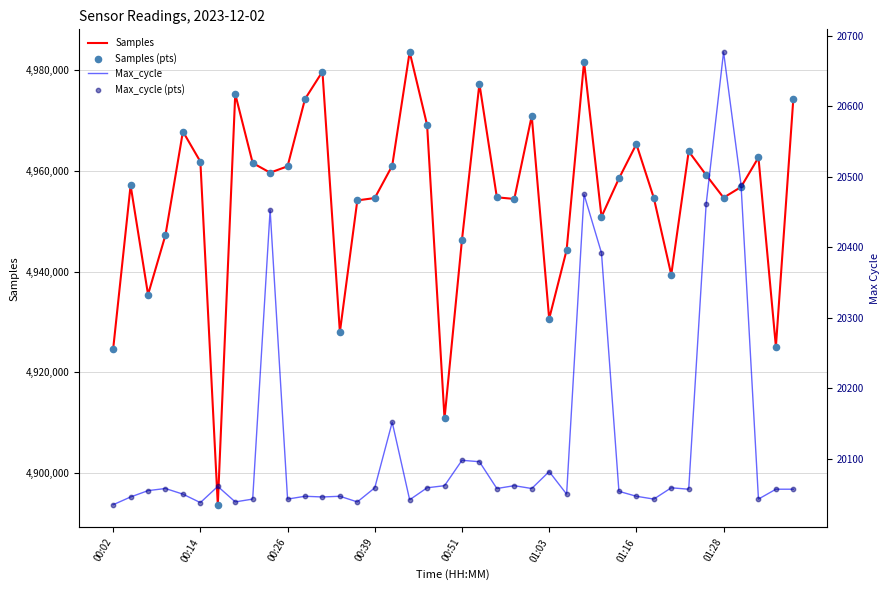

At how many categories does at least one series exceed 2683908?

40